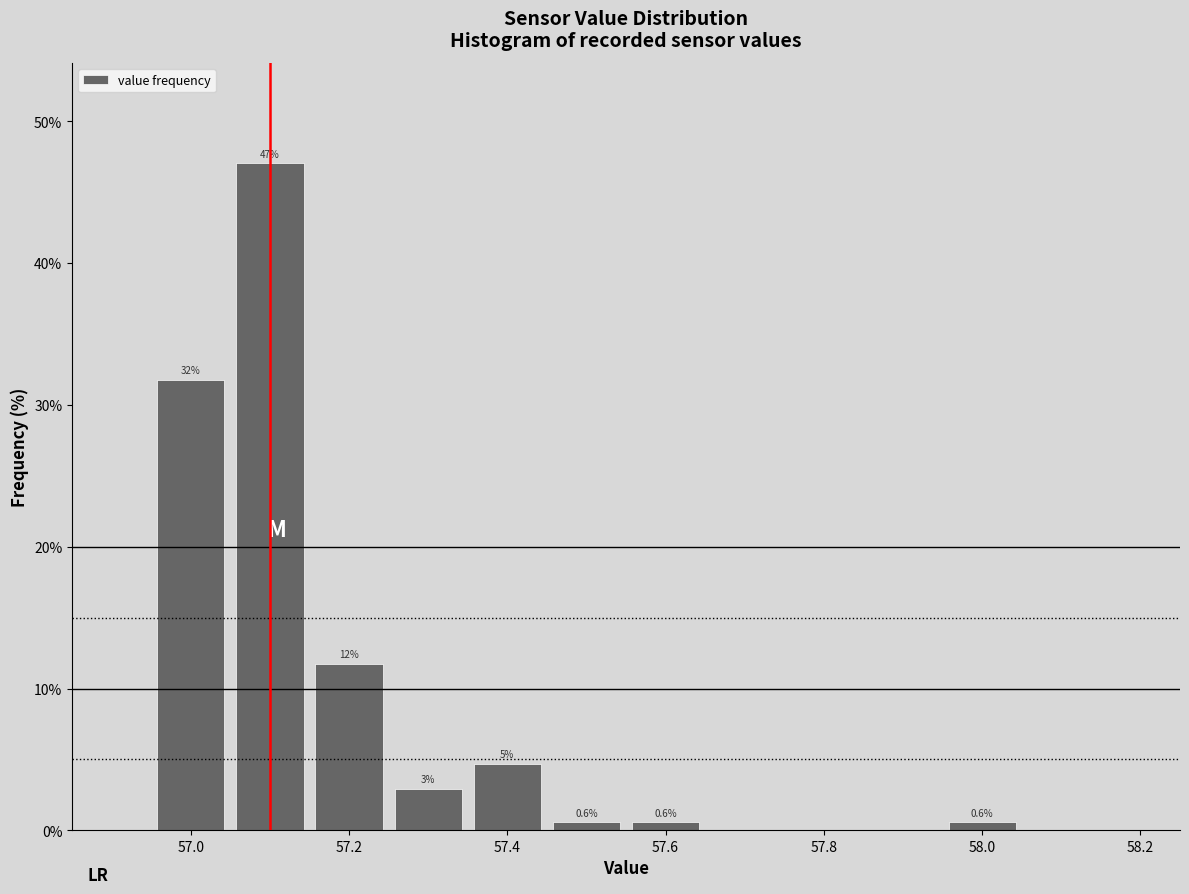

Which range on the x-axis has the tallest bar?

57.05 to 57.15